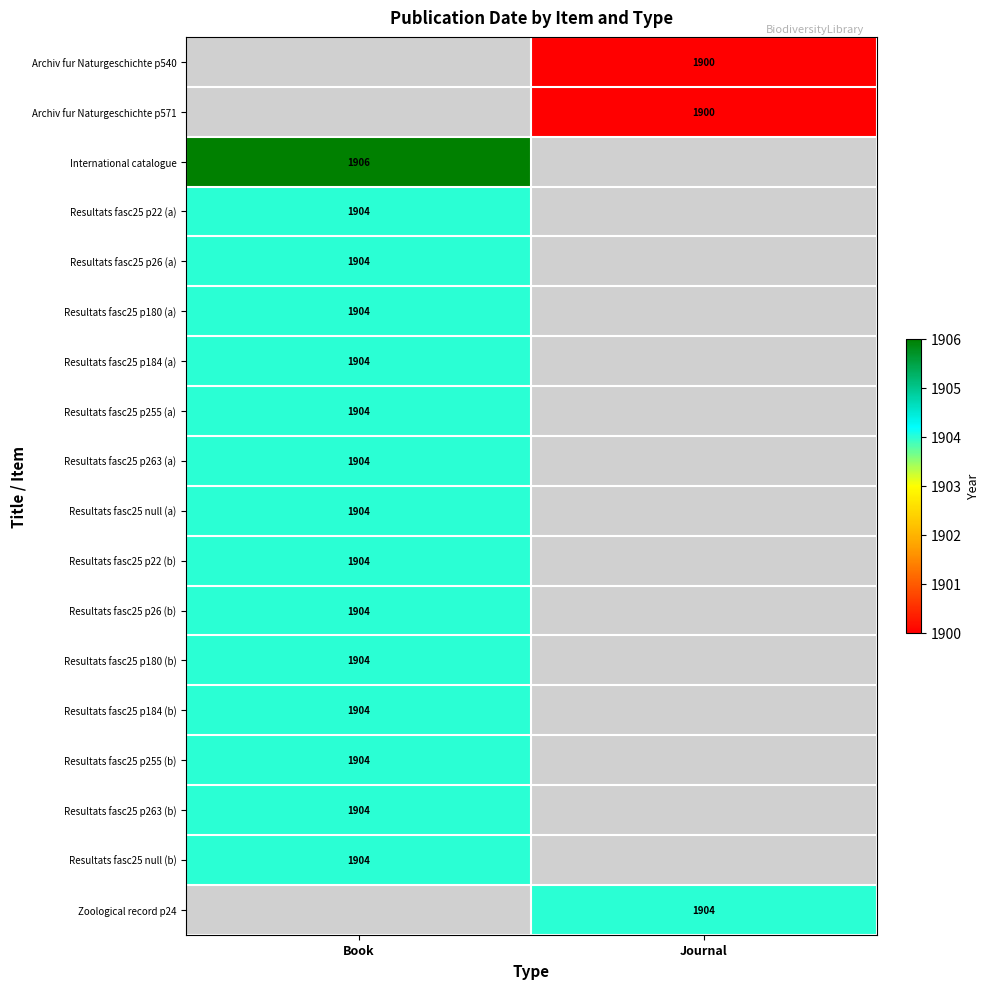

The Resultats fasc25 p180 (a) series shows 944 at Book. True or false?

False